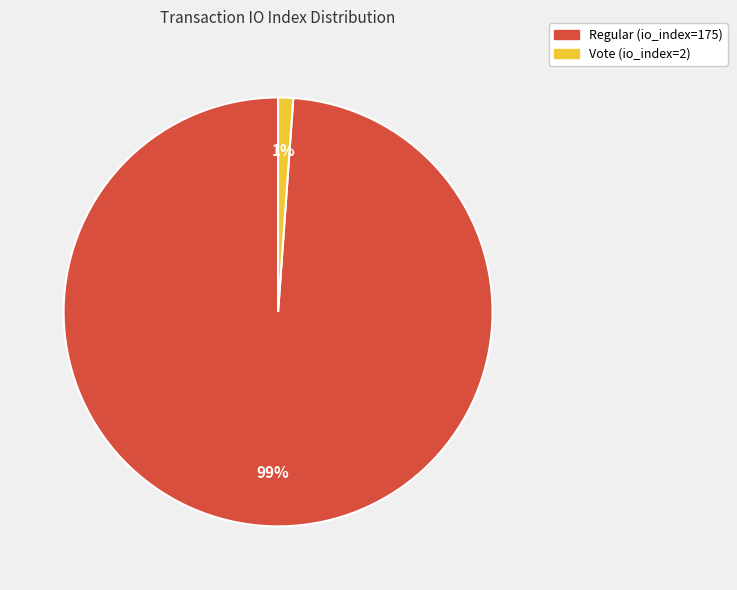

To the nearest percent, what is the average slice percentage?

50%